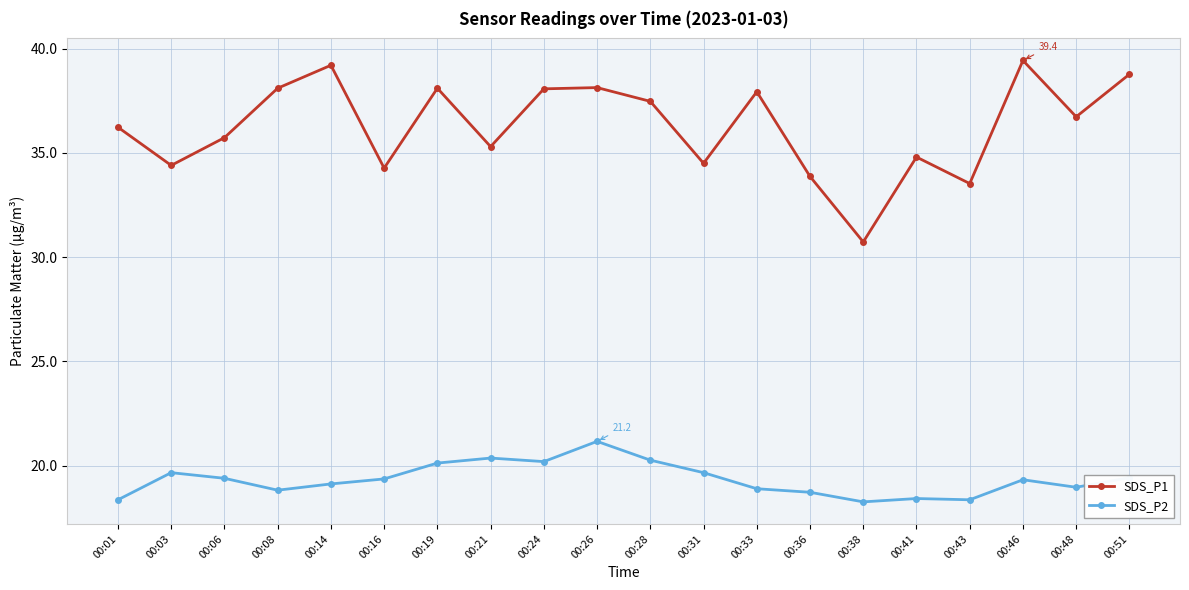

What is the difference between the maximum and second lowest values in the SDS_P1 series?

5.9